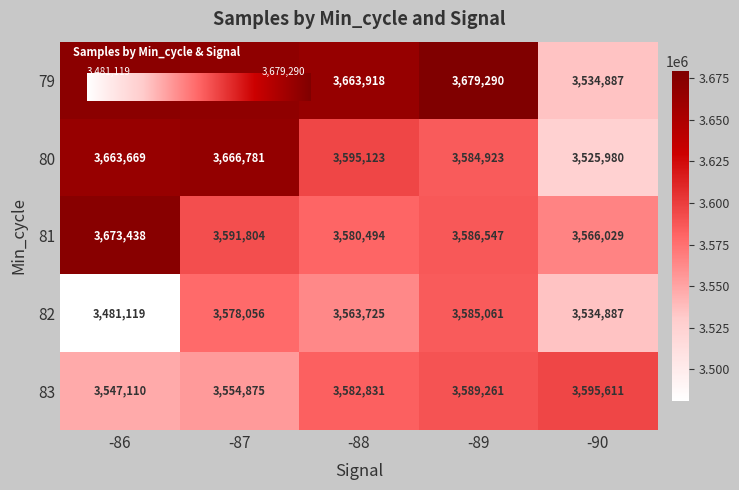

At which label does 79 reach its minimum?

-90